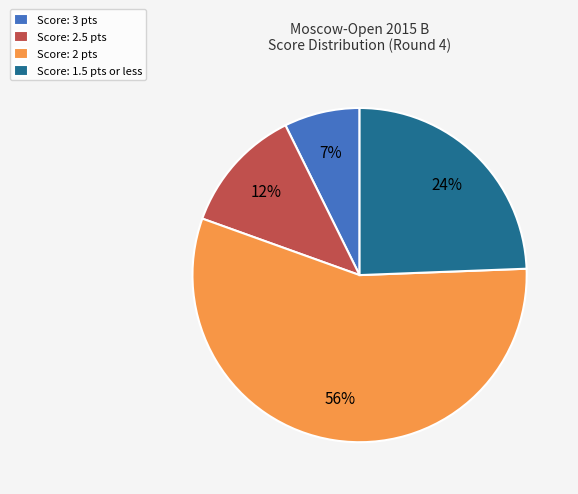

Is there a majority slice in this chart?

Yes